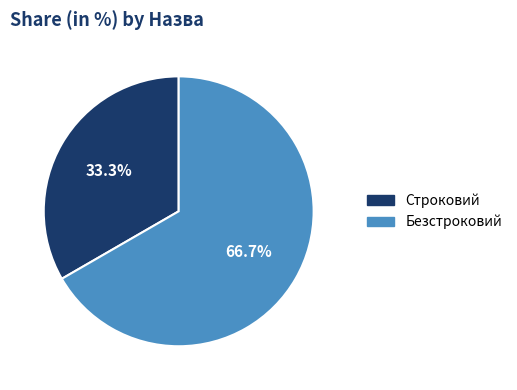

Approximately how many times larger is the value at Строковий compared to Безстроковий?

0.5